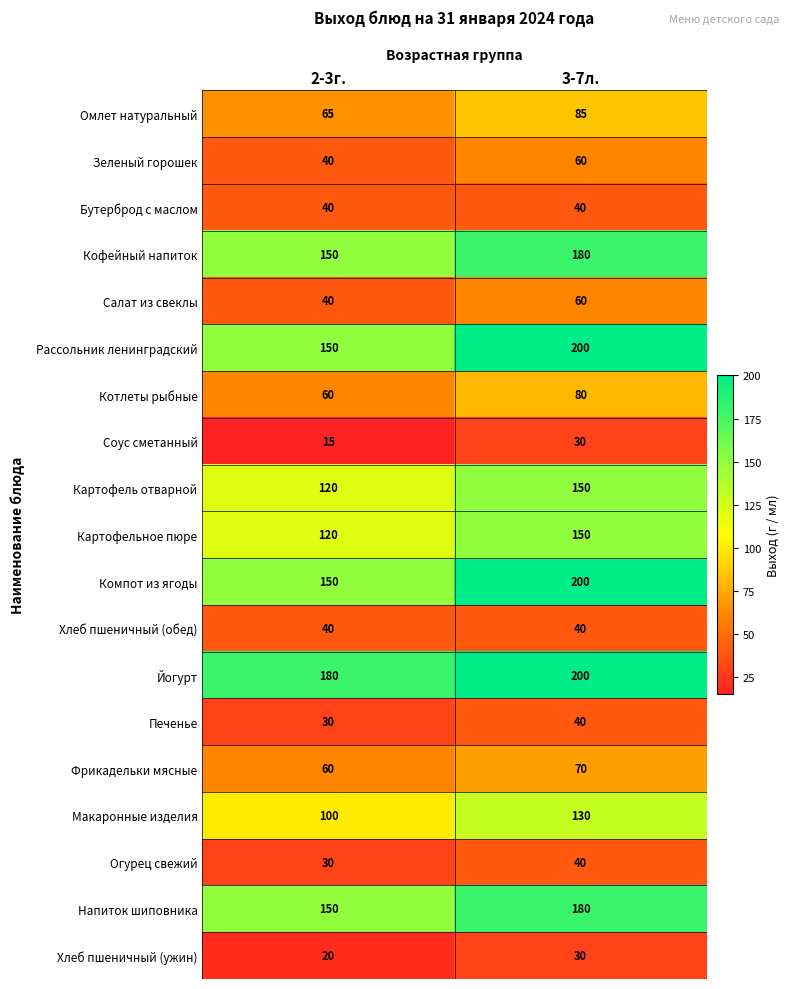

What is the minimum value shown in the chart?

15